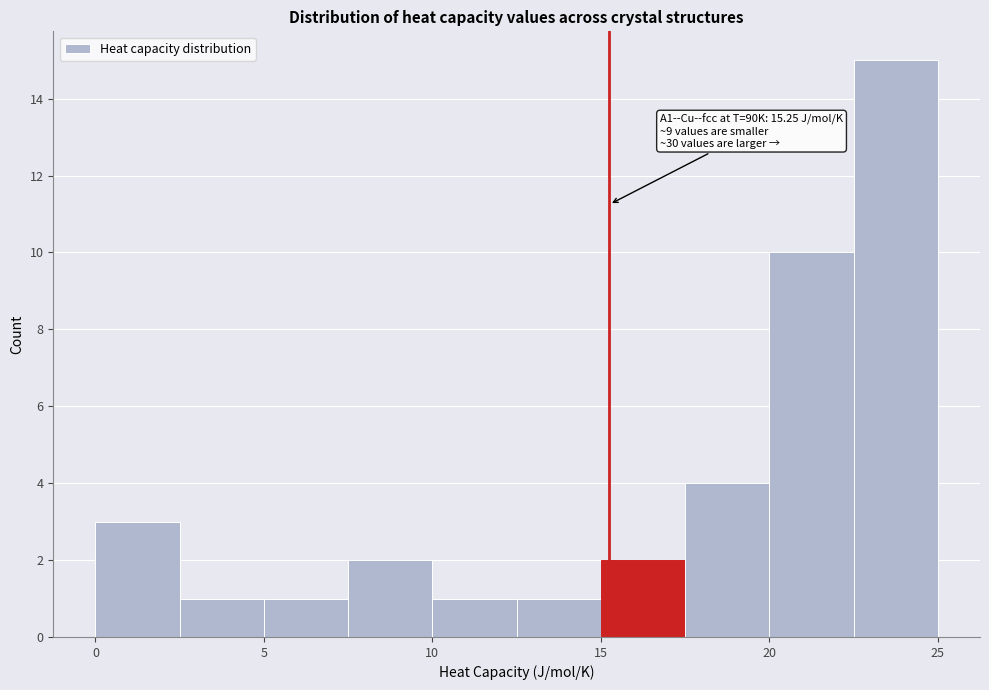

Over which range of the x-axis is the bar tallest?

22.5 to 25.0